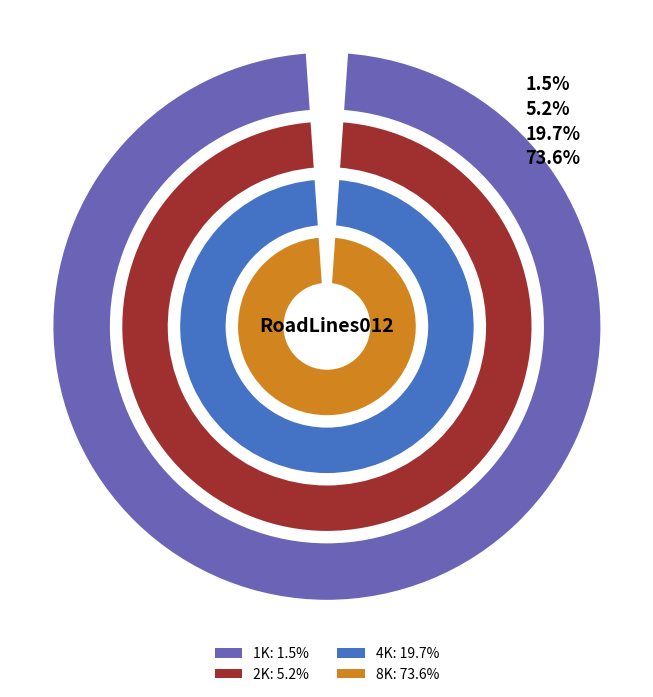

Is 4K-PNG the majority of the pie?

No